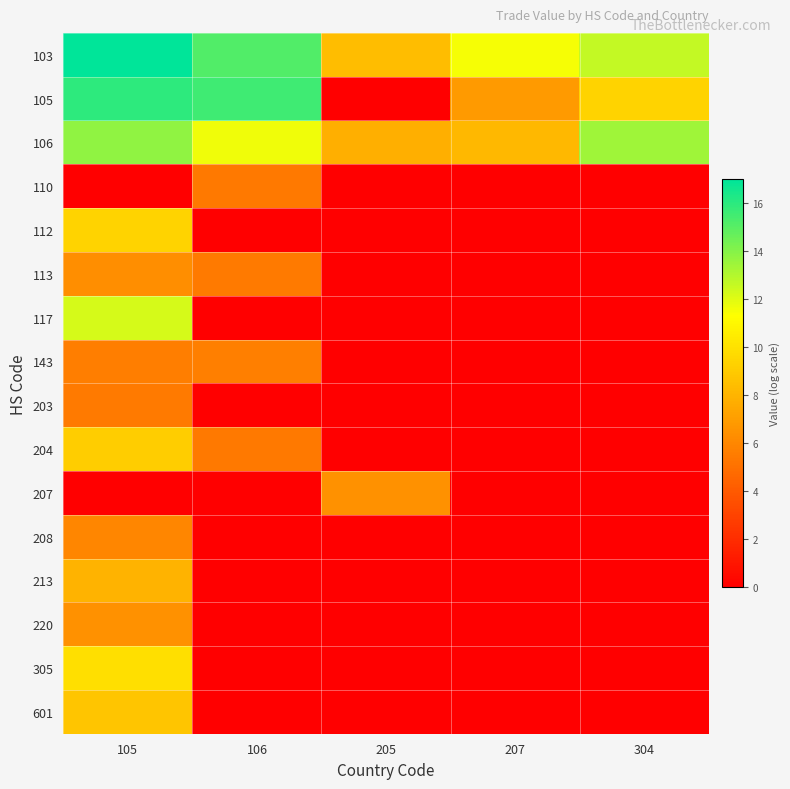

Which series changed the most between 106 and 205?

105